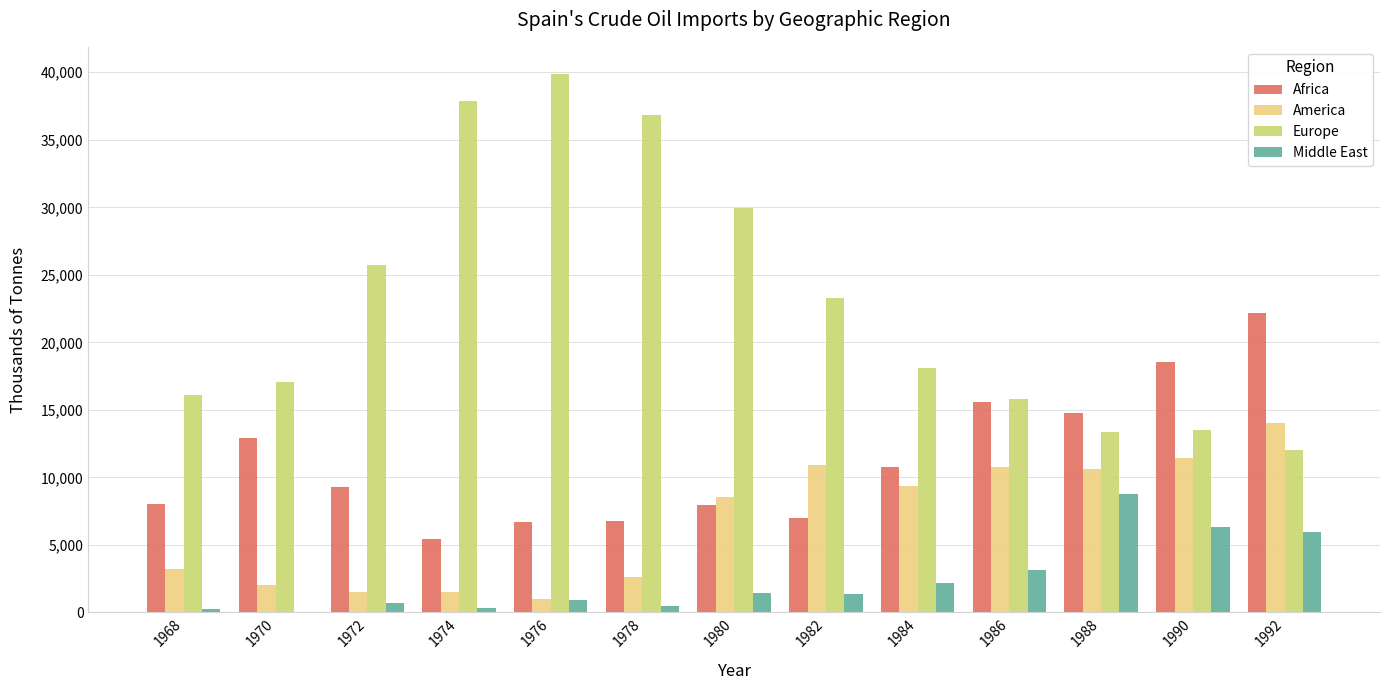

What is the greatest value displayed?

39889.5